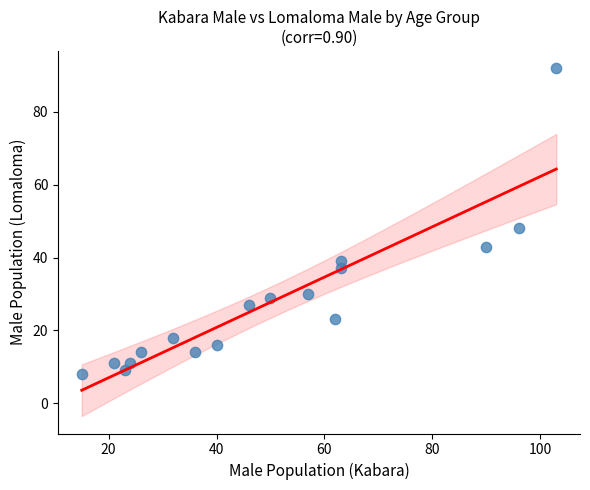

What is the range of Y values (max minus min)?

84